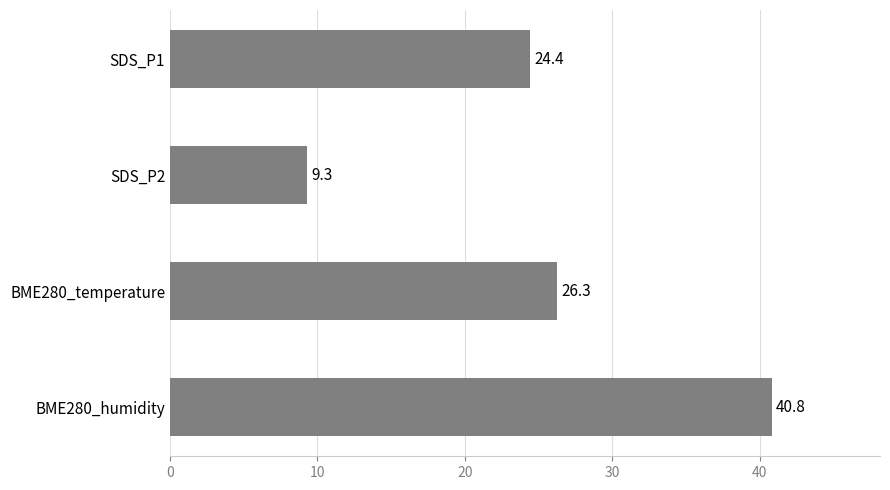

Does the chart contain any negative values?

No